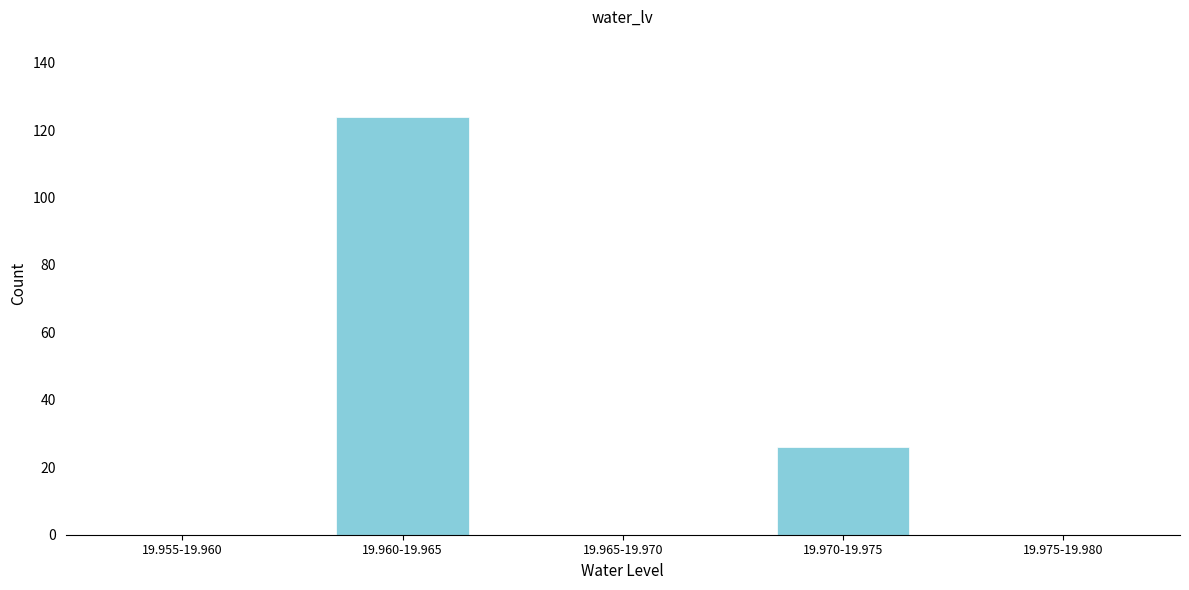

Reading left to right, extract all data points from this chart.

19.955-19.960=0	19.960-19.965=124	19.965-19.970=0	19.970-19.975=26	19.975-19.980=0